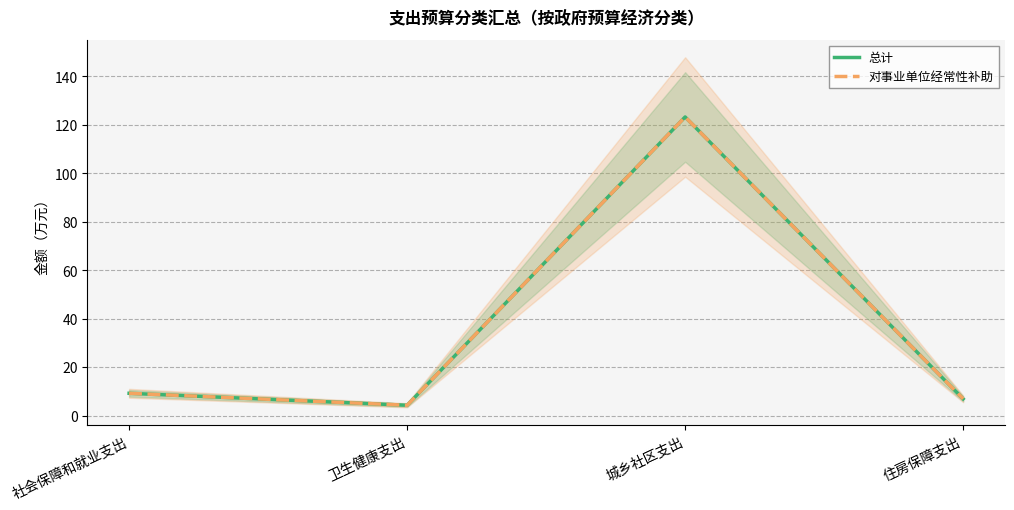

Between 社会保障和就业支出 and 卫生健康支出, which is larger?

社会保障和就业支出